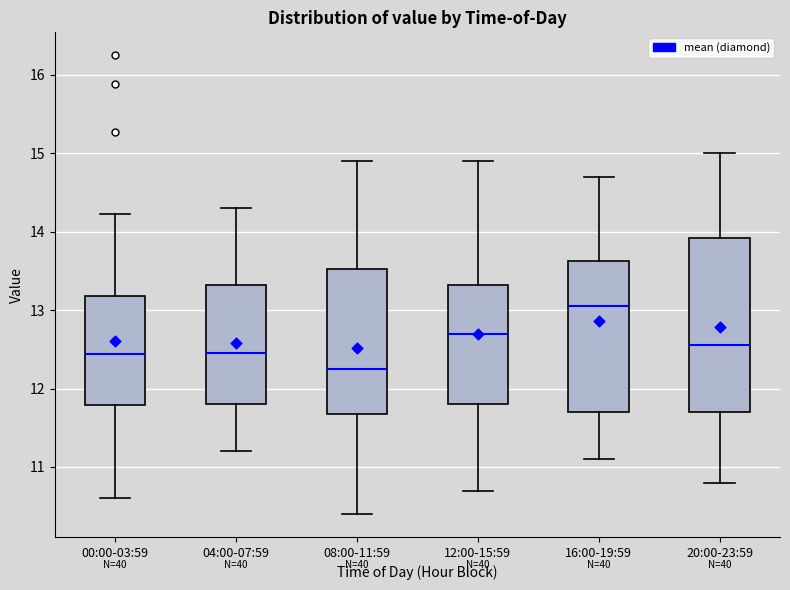

Where is the lower edge of the box for 20:00-23:59 on the y-axis? The values are not printed on the chart, so give them approximately, as read against the axis.

11.7